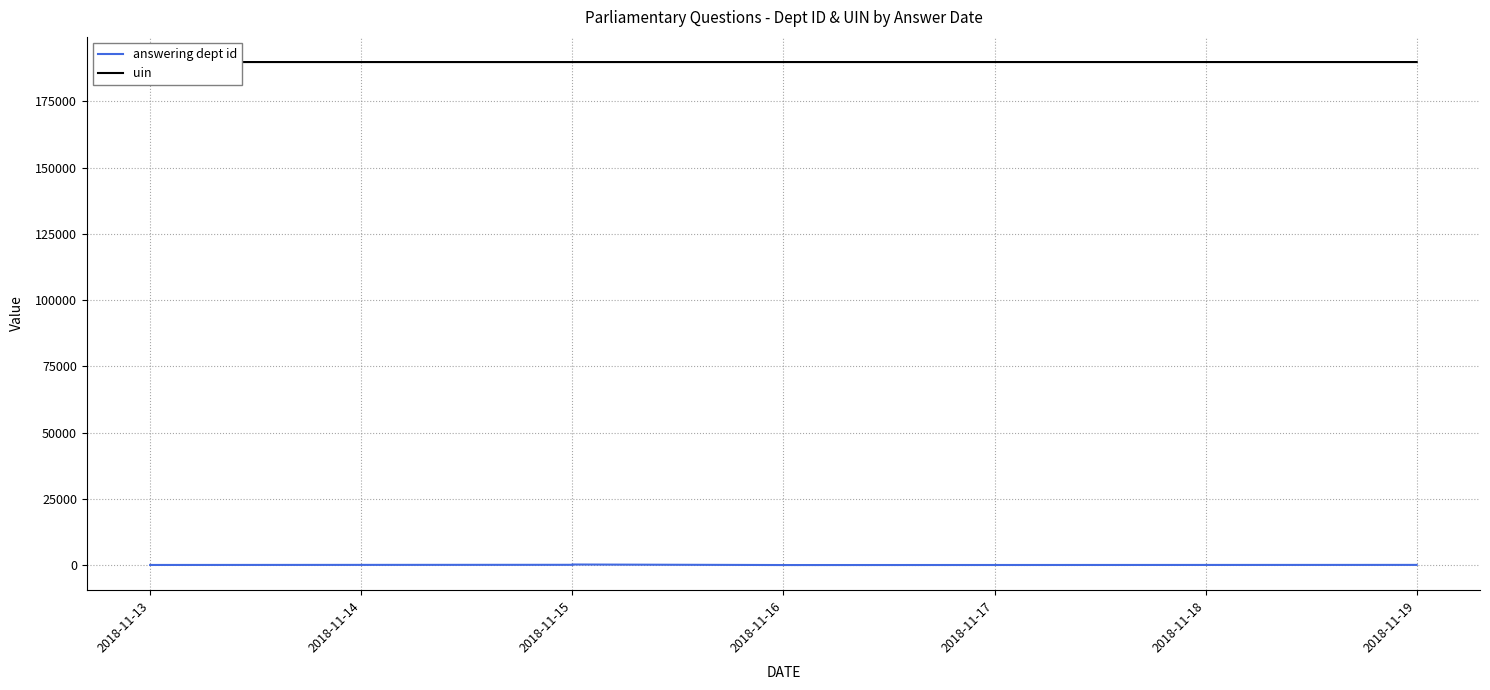

True or false: uin has more than 1 interior local peaks.

False